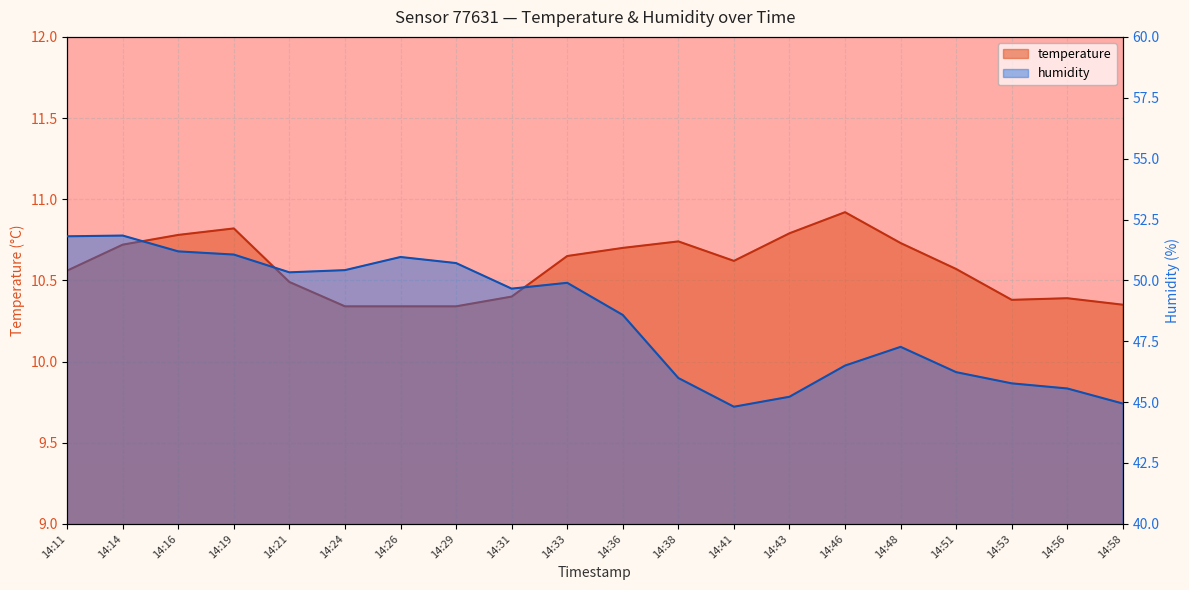

What is the sum of the humidity values at 14:58 and 14:16?

96.1